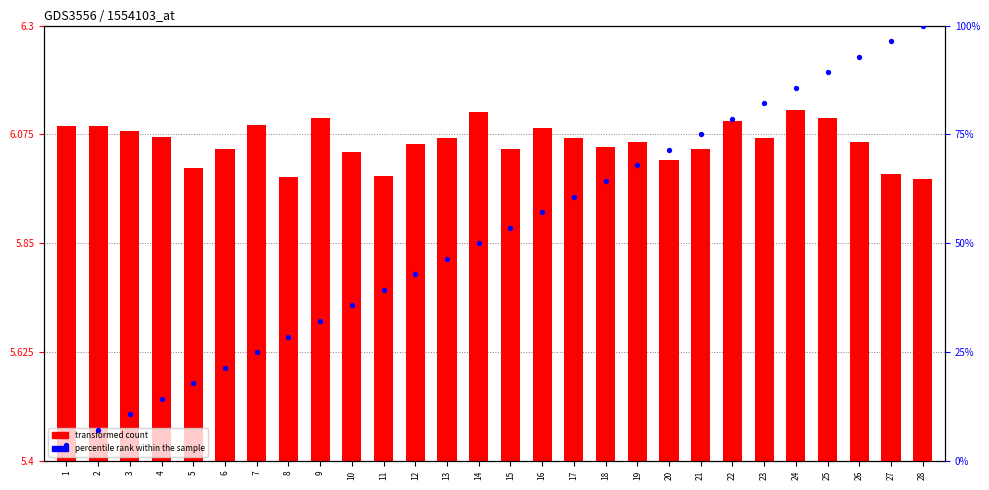

Which series has the widest spread of Y values?

percentile rank within the sample